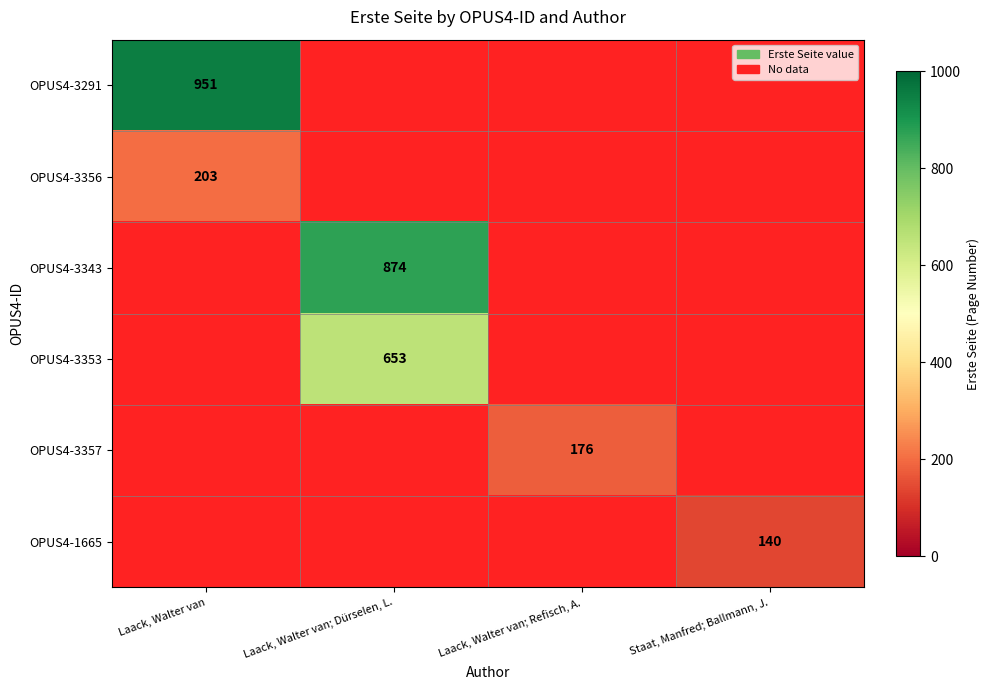

How many distinct data groups are displayed?

6